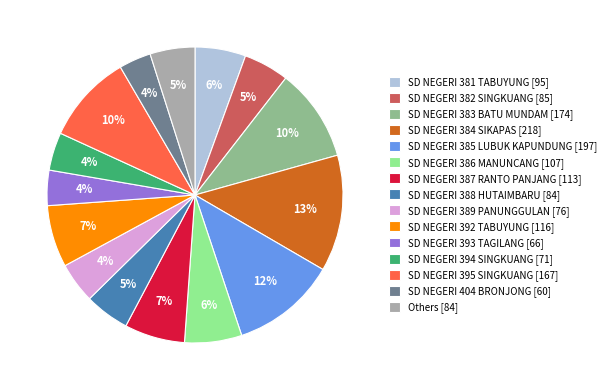

Between SD NEGERI 385 LUBUK KAPUNDUNG [197] and SD NEGERI 392 TABUYUNG [116], which is larger?

SD NEGERI 385 LUBUK KAPUNDUNG [197]